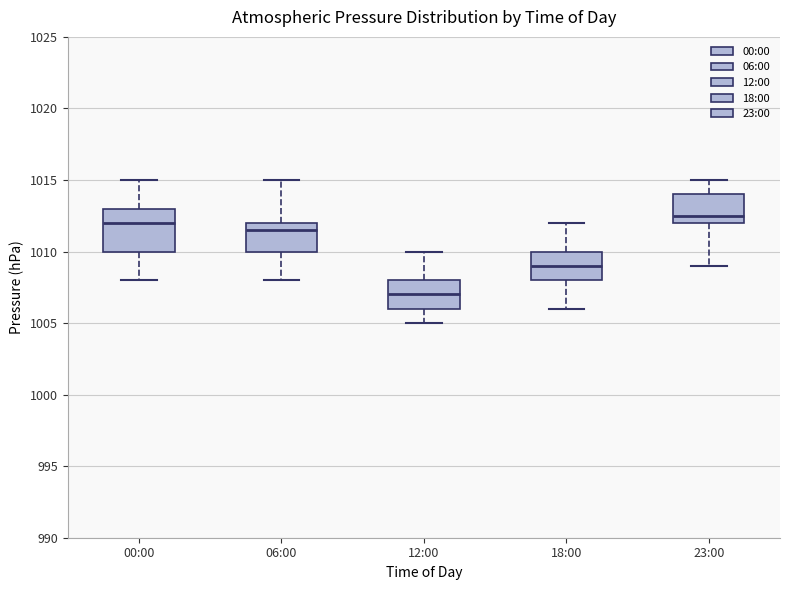

Comparing the boxes themselves (not the whiskers), which one is the tallest?

00:00